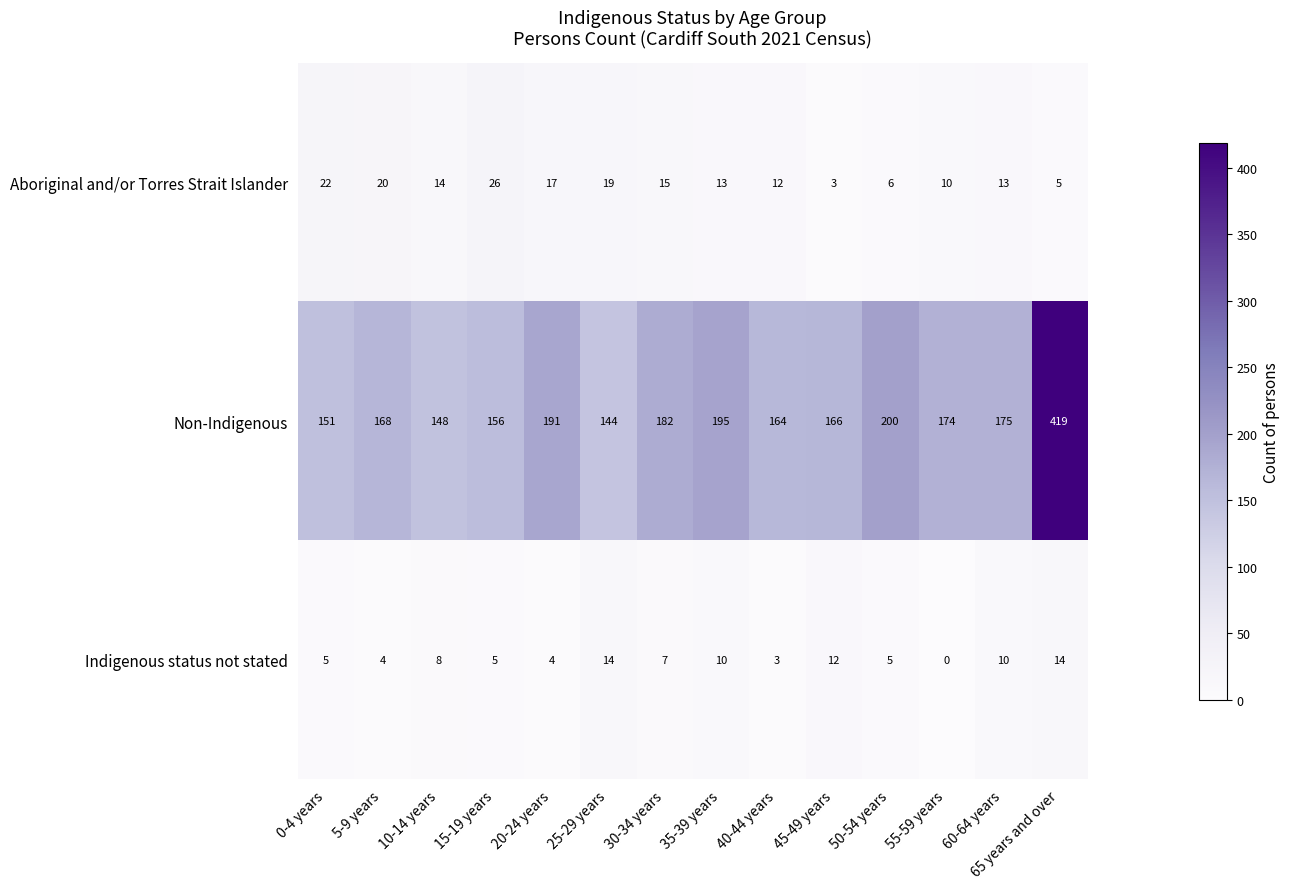

What is the minimum value for Aboriginal and/or Torres Strait Islander?

3